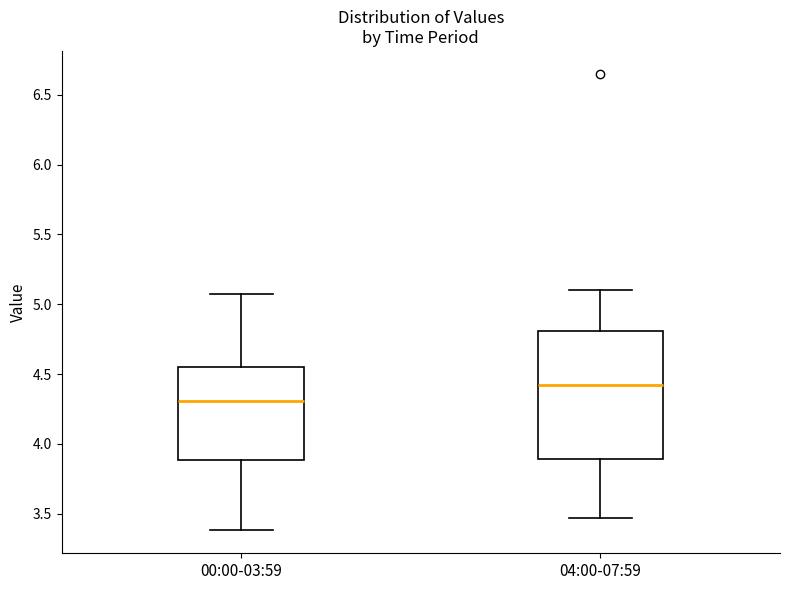

Reading left to right, read every box against the y-axis: the position of its median line, the range the box covers, and the ends of its whiskers. The values are not printed on the chart, so give them approximately, as read against the axis.

00:00-03:59: median 4.30, box 3.90 to 4.55, whiskers 3.40 to 5.05
04:00-07:59: median 4.45, box 3.90 to 4.80, whiskers 3.45 to 5.10